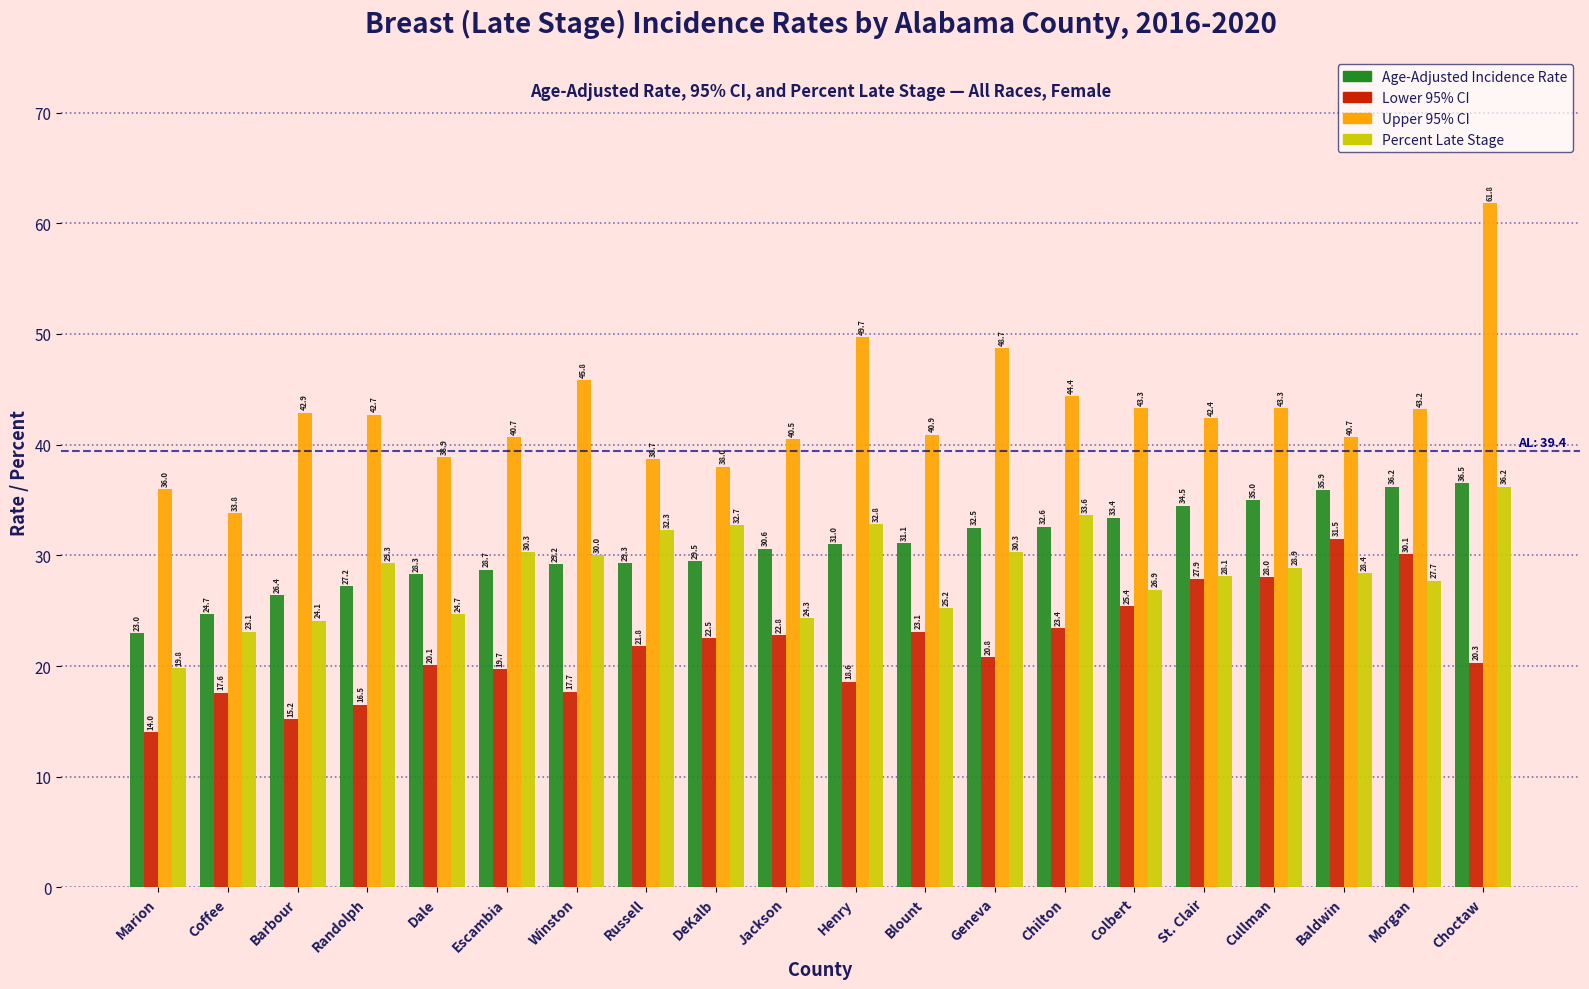

How many bars are there in each group?

4